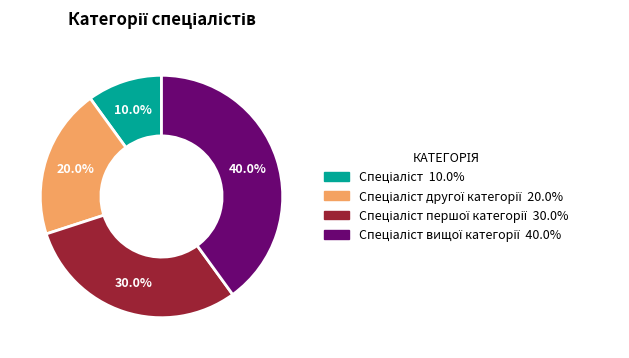

Is there a majority slice in this chart?

No